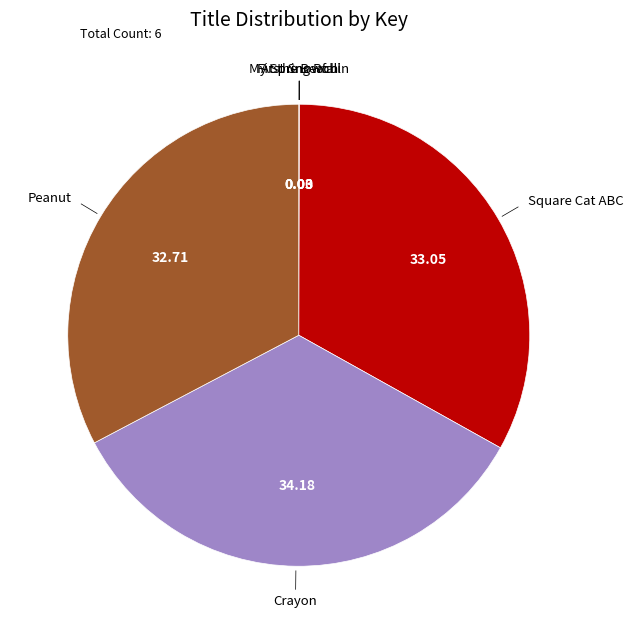

Does any single category account for the majority?

No